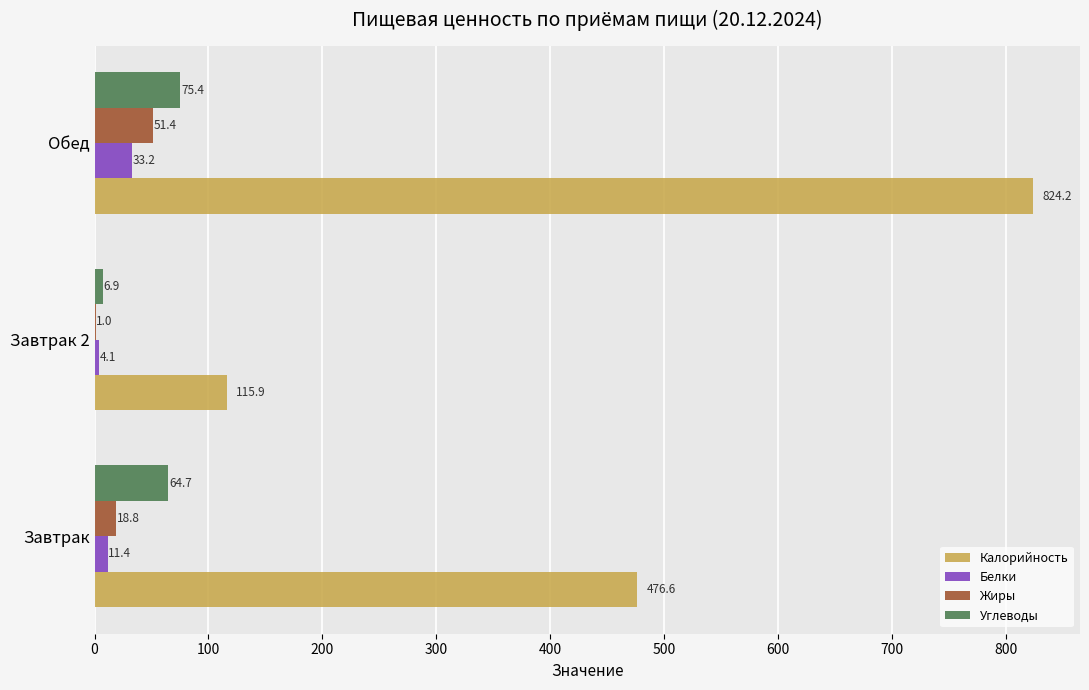

What is the sum of the Жиры values at Обед and Завтрак?

70.2